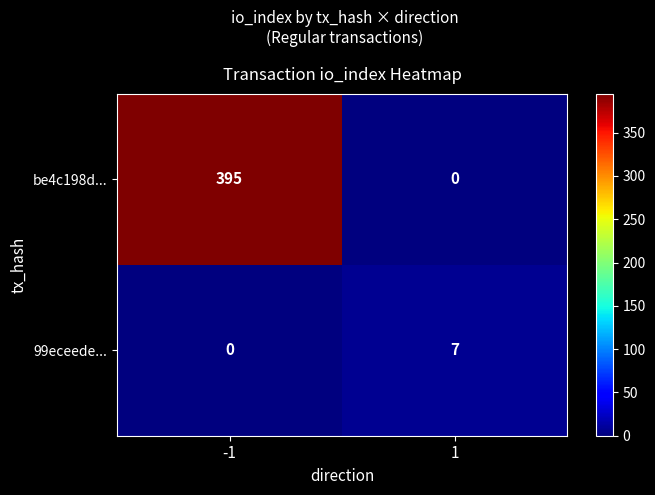

What is the average value of the 99eceede... series?

4